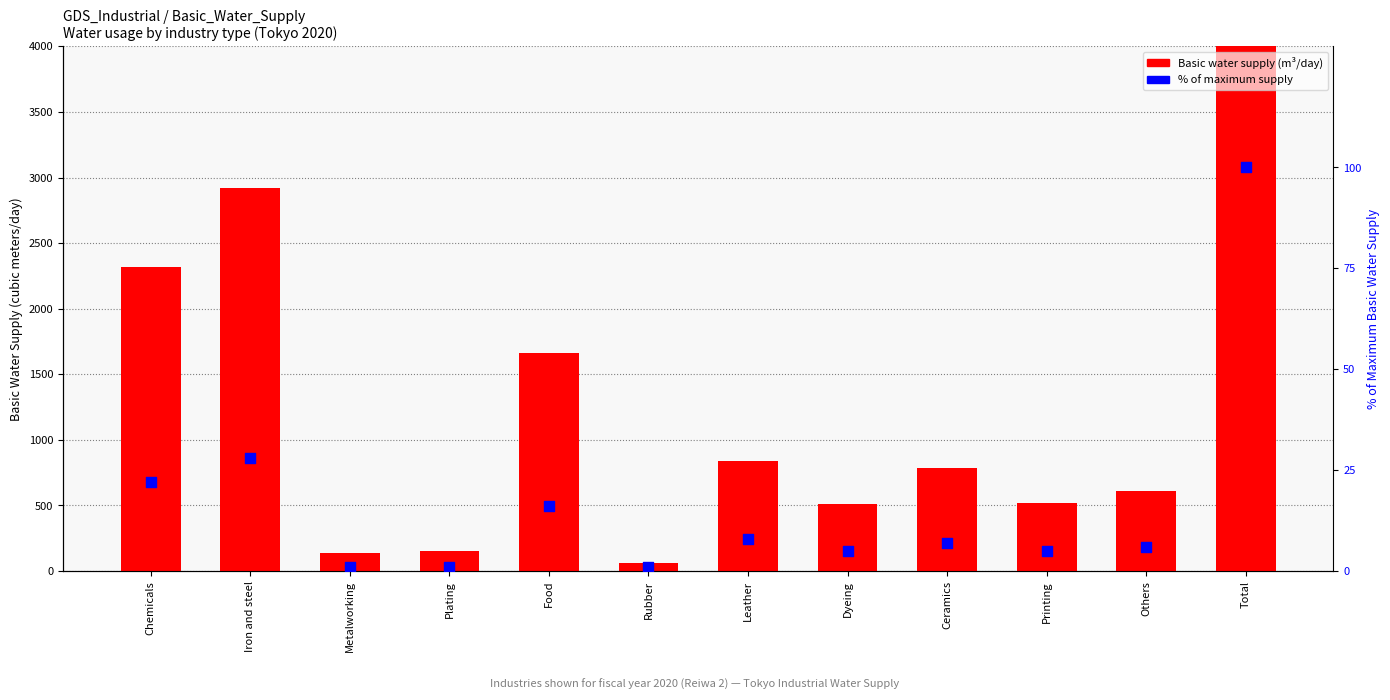

Which series has the largest total across all categories?

Basic water supply